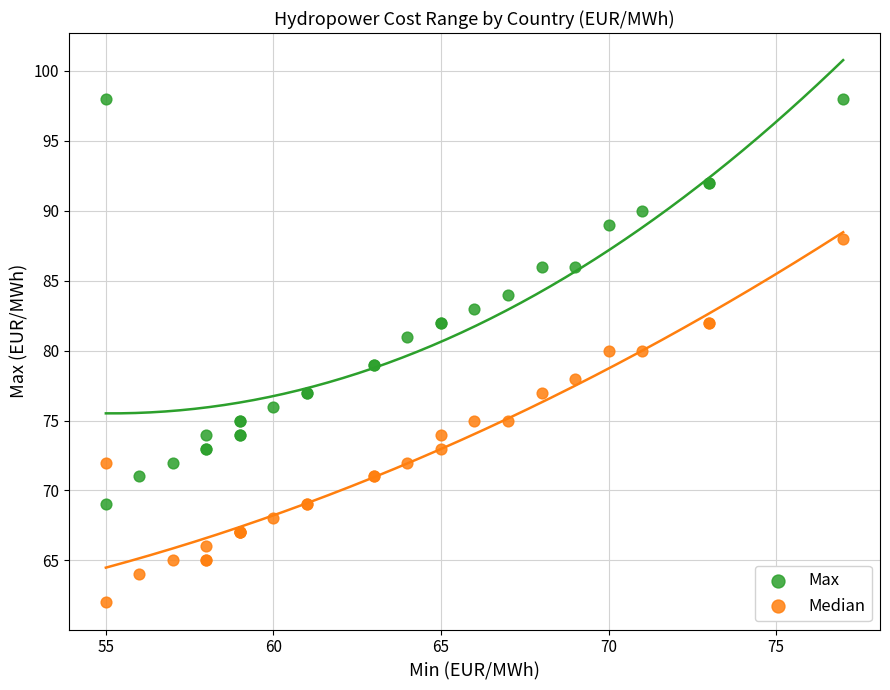

Which series contains the lowest Y value?

Median